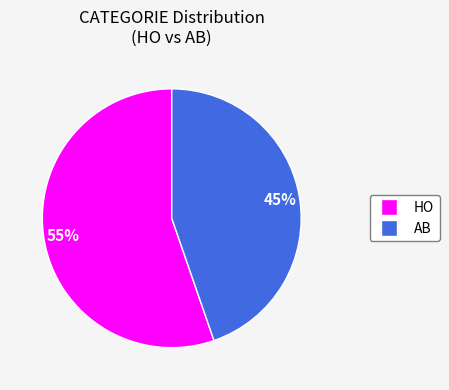

To the nearest percent, what percentage of the pie is AB?

45%